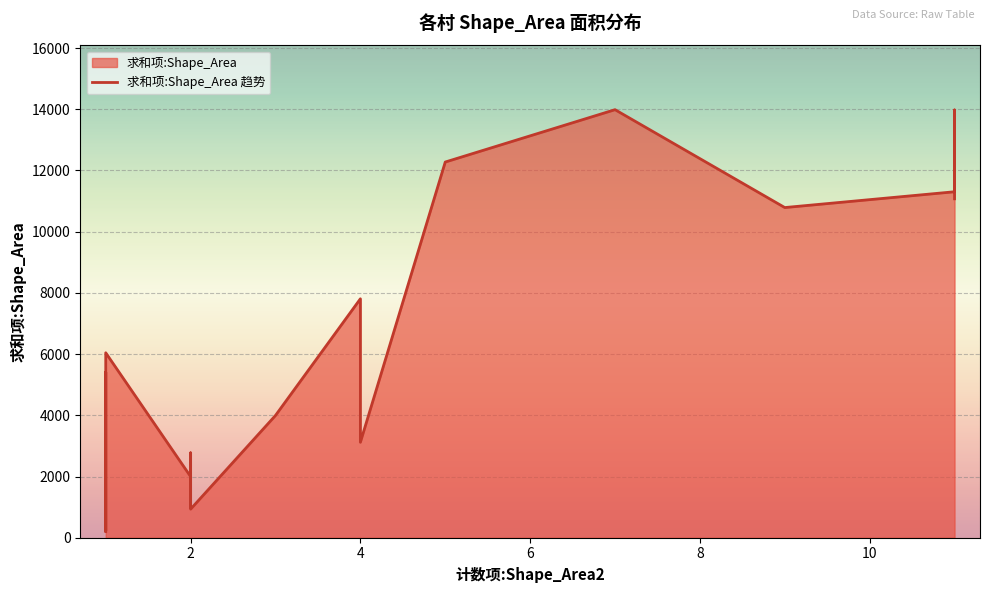

How many data points are above 3118?

11